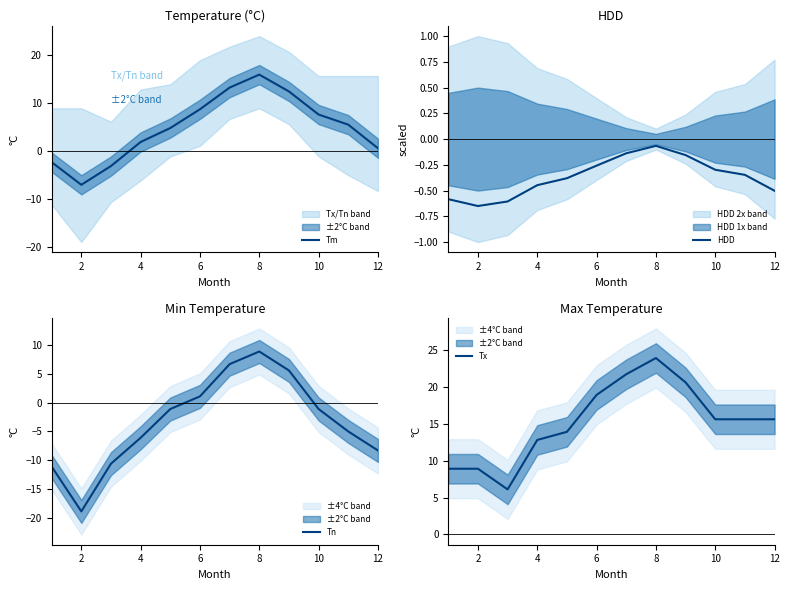

At how many categories does at least one series exceed 0?

12